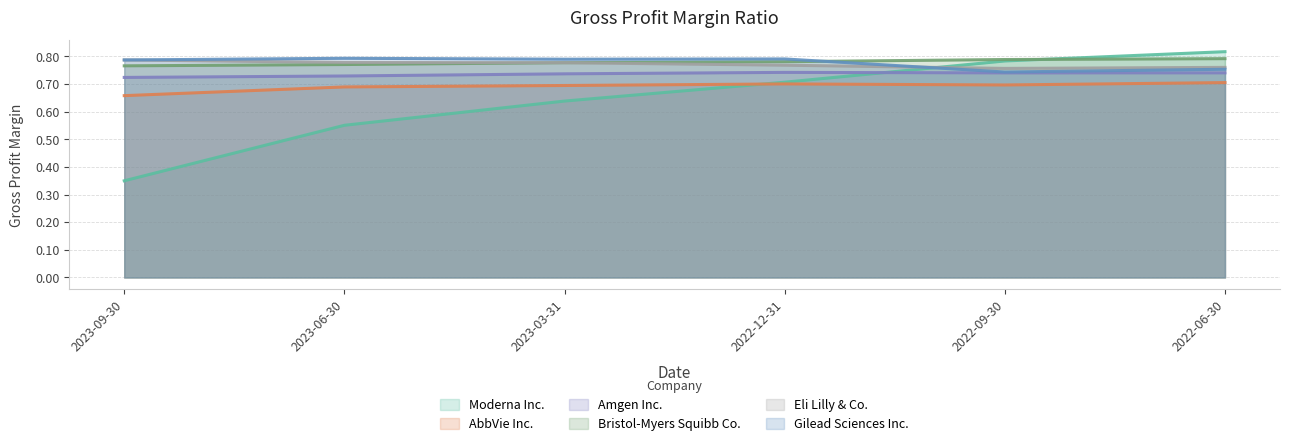

Does the chart have visible grid lines?

Yes